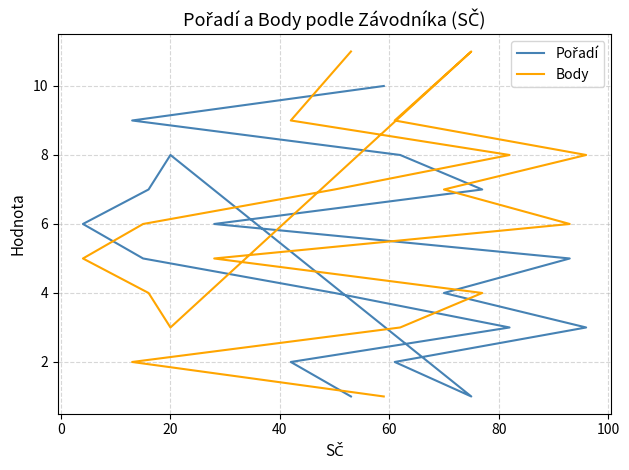

True or false: Pořadí has a value of 1 at 10.

False